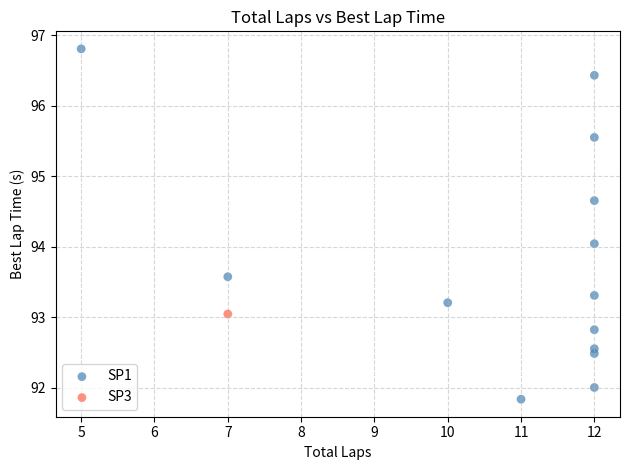

What are all the series names shown in the legend?

SP1, SP3